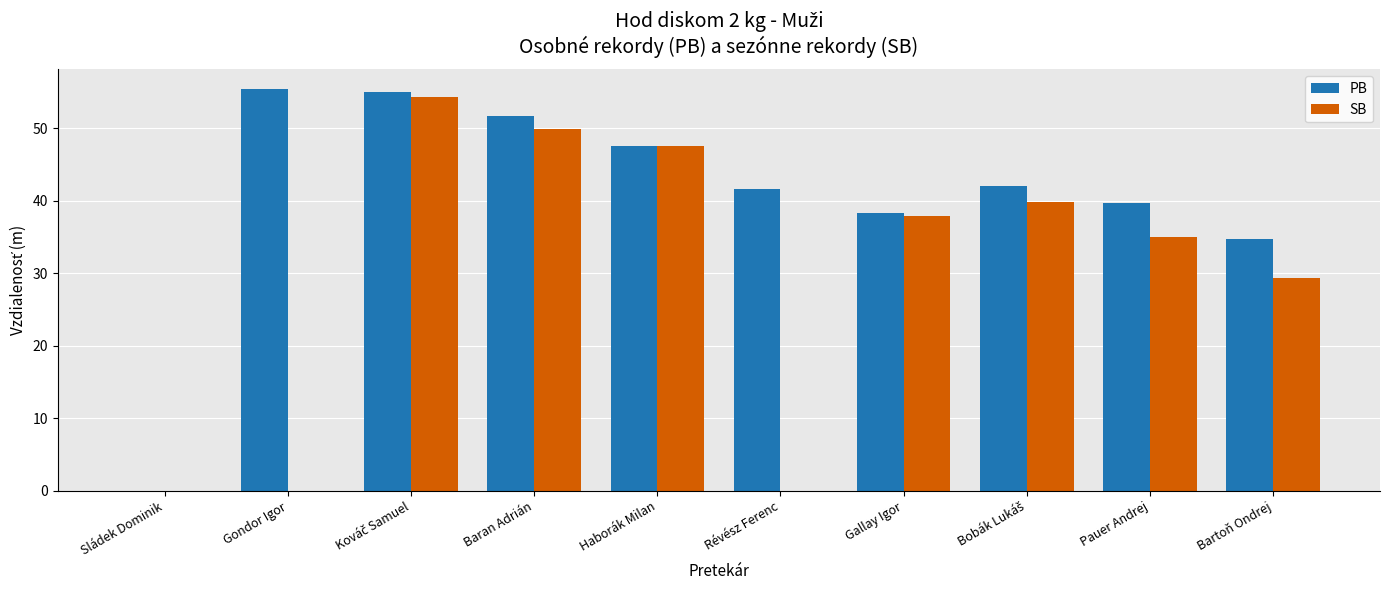

At which label is SB closest to 27?

Bartoň Ondrej